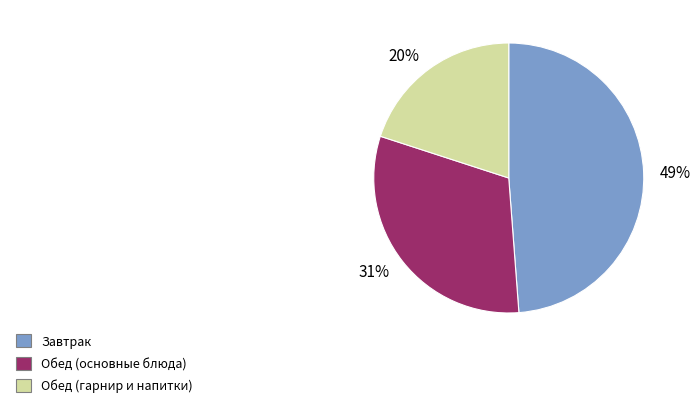

Do 20% and 49% together represent more than half of the pie?

Yes